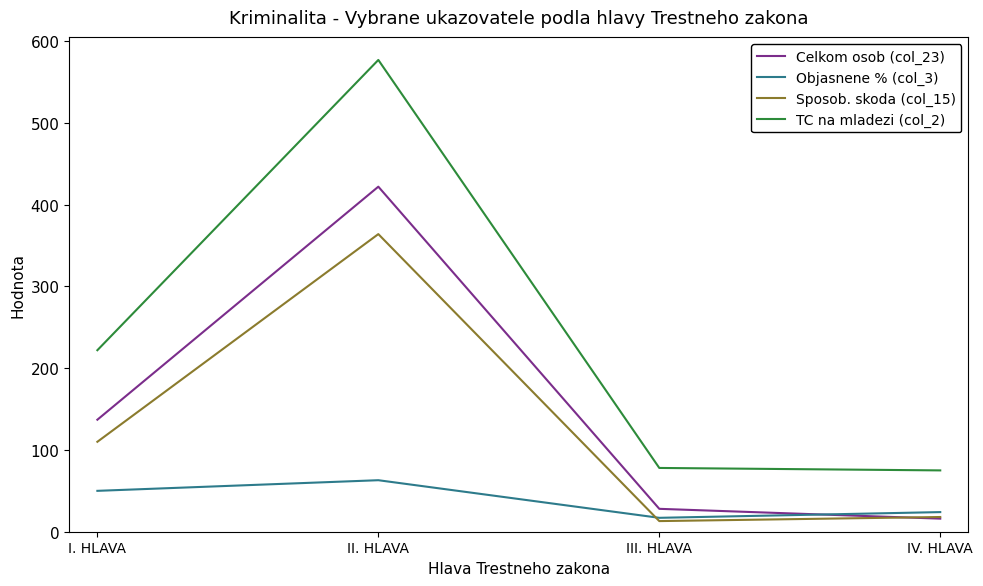

In Objasnene % (col_3), how many points are lower than both neighbors (excluding endpoints)?

1